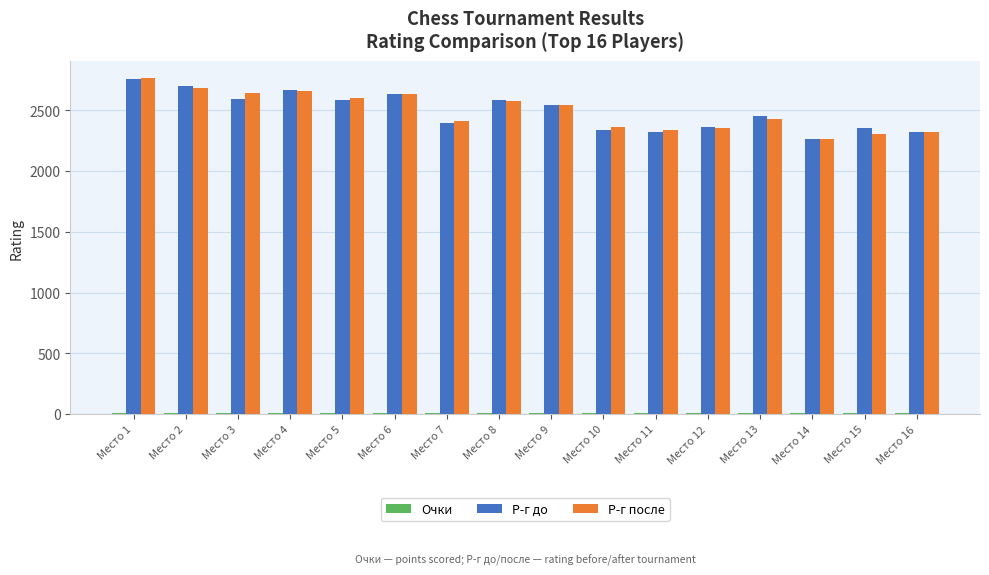

The value of Р-г до at Место 7 is 2394. True or false?

True